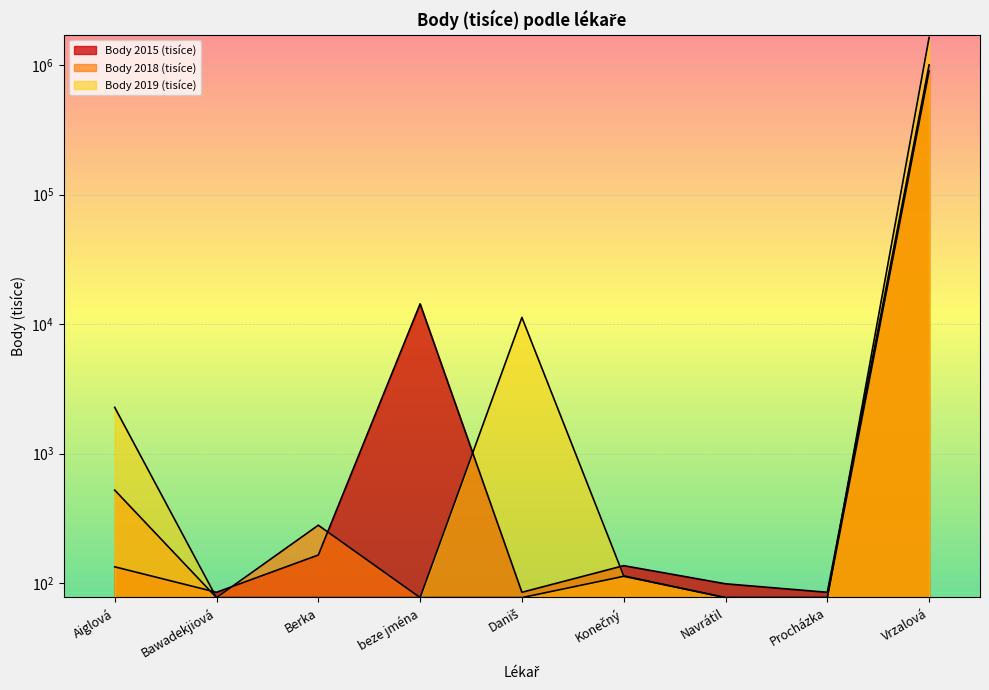

True or false: Body 2018 (tisíce) and Body 2019 (tisíce) intersect in this chart.

False